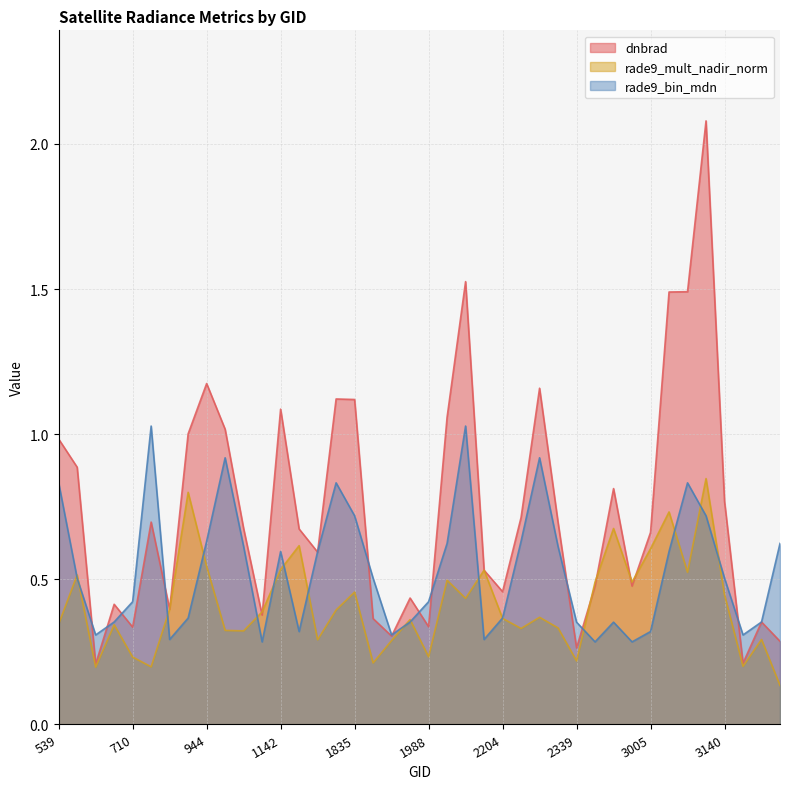

The value of rade9_mult_nadir_norm at 3239 is 0.1. True or false?

True